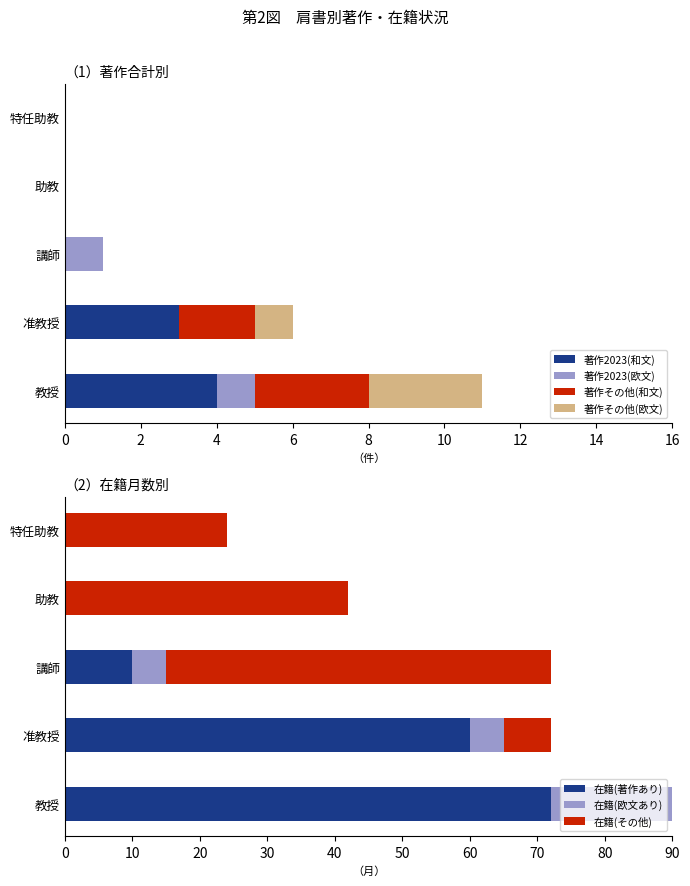

True or false: 著作合計(欧文) has a value of 20 at 教授.

True